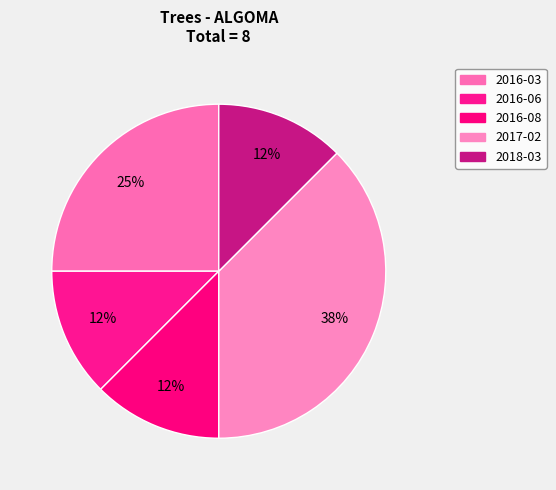

How many segments does this pie chart have?

5